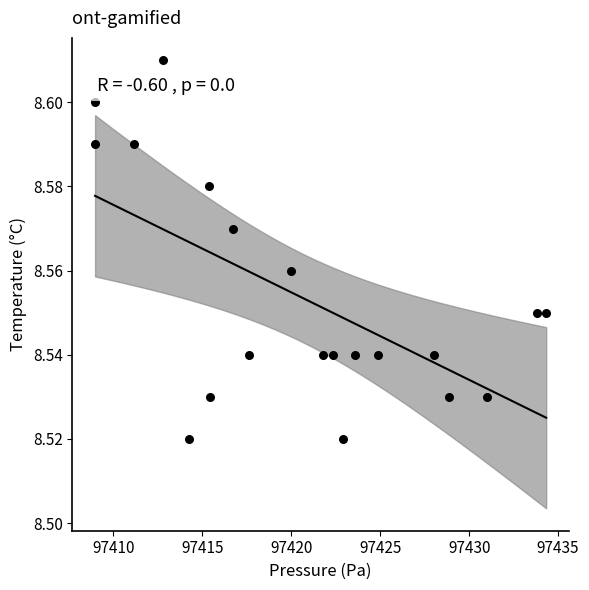

What is the range of X values (max minus min)?

25.4